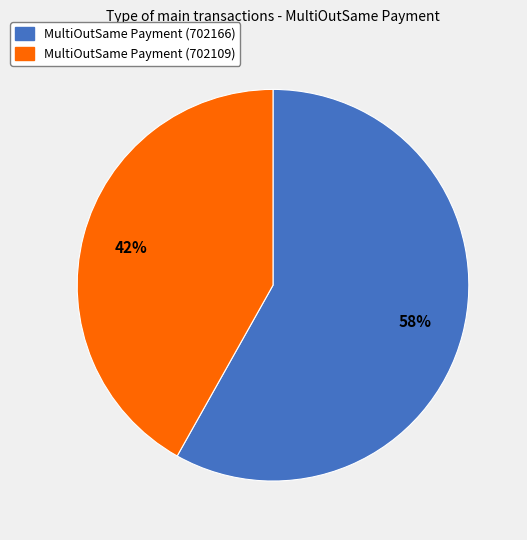

Which category has the biggest portion of the pie?

MultiOutSame Payment (702166)